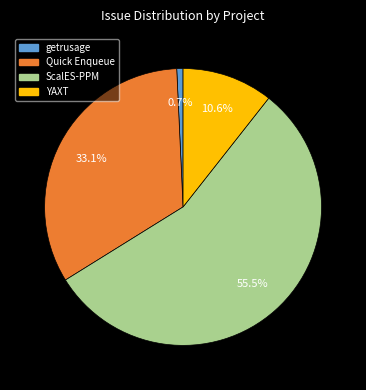

What is the largest slice in the pie chart?

ScalES-PPM